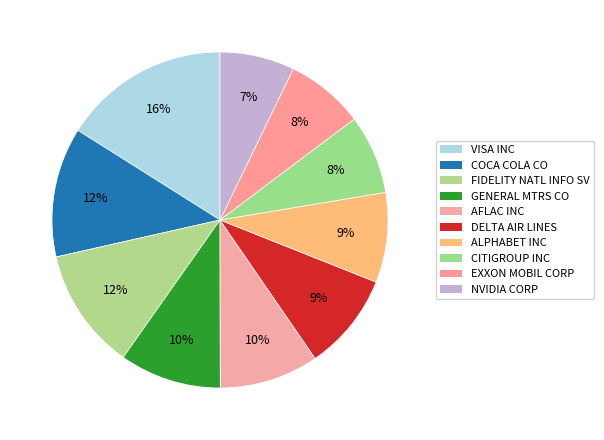

What is the largest slice in the pie chart?

VISA INC